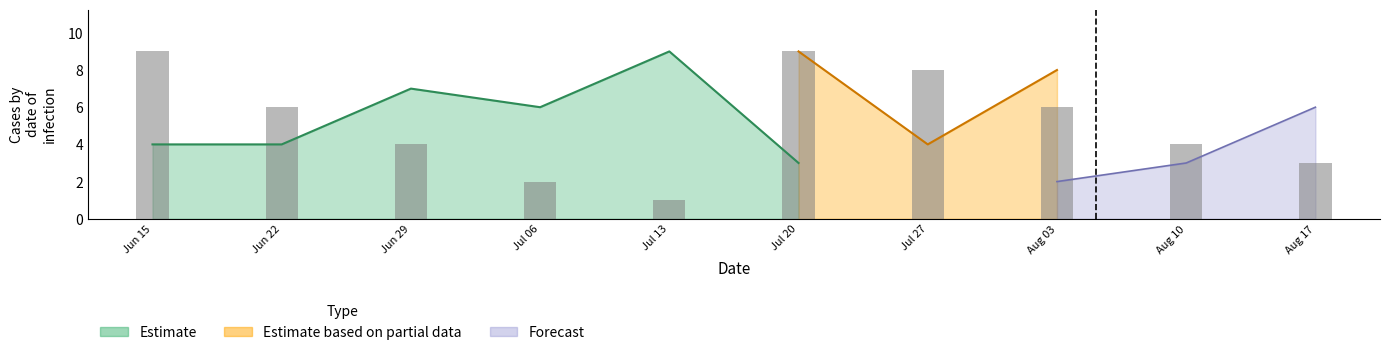

What is the minimum value shown in the chart?

1